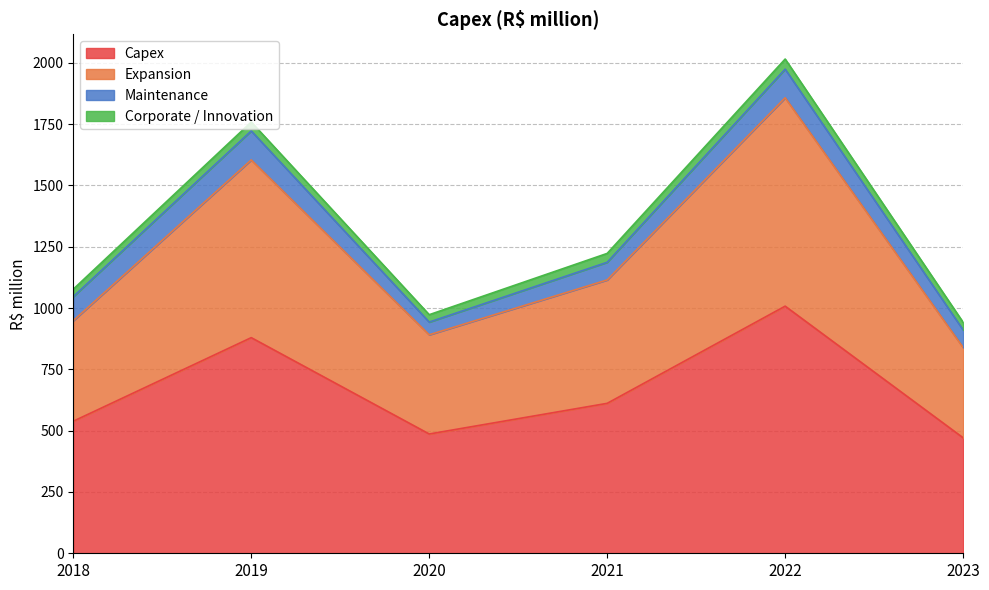

True or false: Expansion and Capex cross at least once.

False